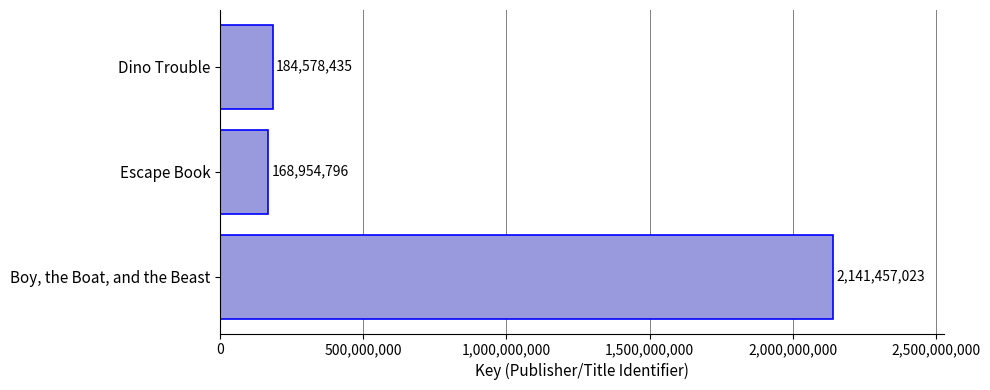

Which category has the highest value across all series?

Boy, the Boat, and the Beast